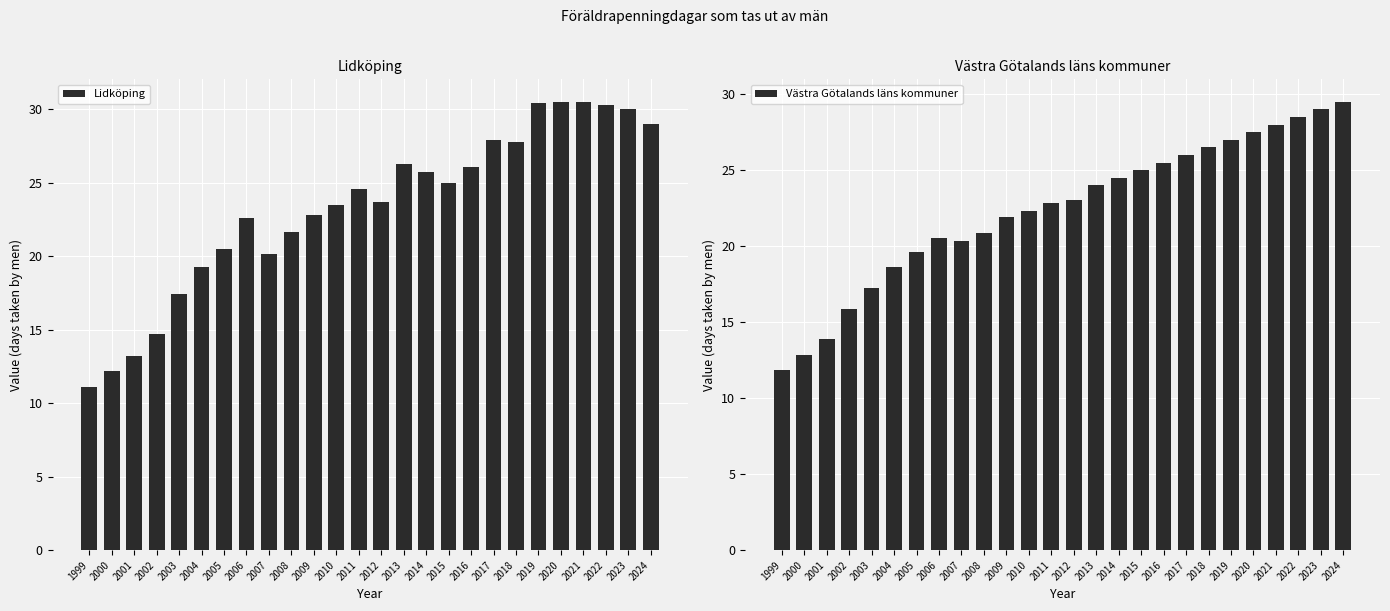

Where does the Västra Götalands läns kommuner series first go above 23?

2012